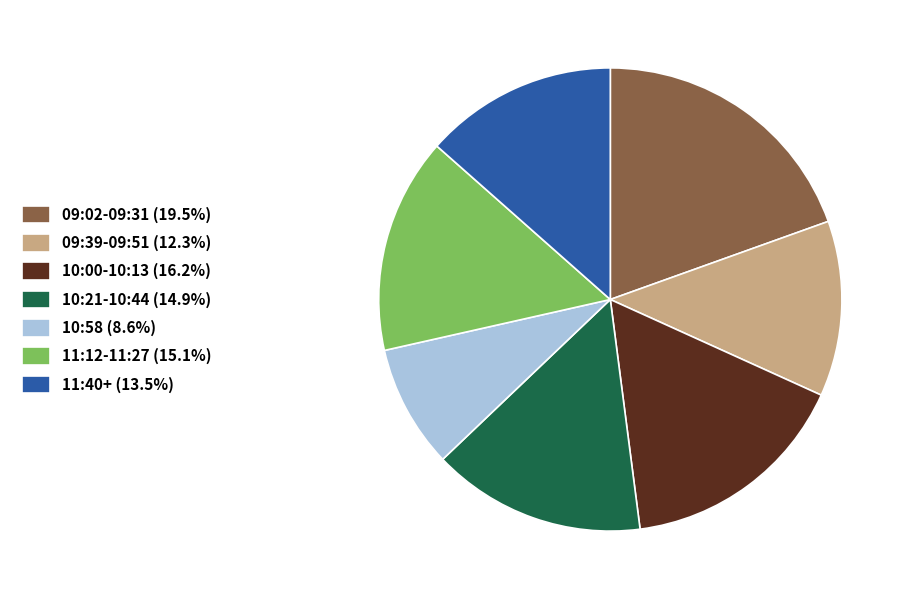

Approximately how many times larger is the value at 09:39-09:51 (12.3%) compared to 09:02-09:31 (19.5%)?

0.6